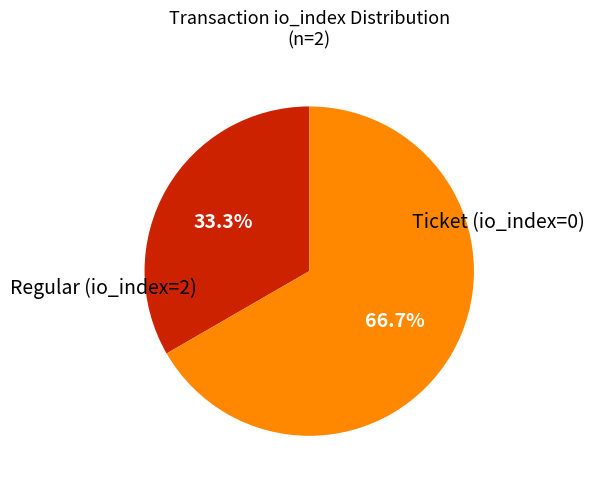

Is there a majority slice in this chart?

Yes